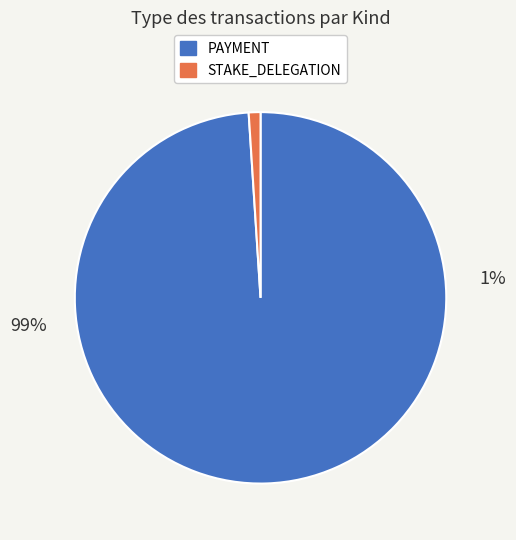

At 3, list the series in order from smallest to largest.

STAKE_DELEGATION, PAYMENT